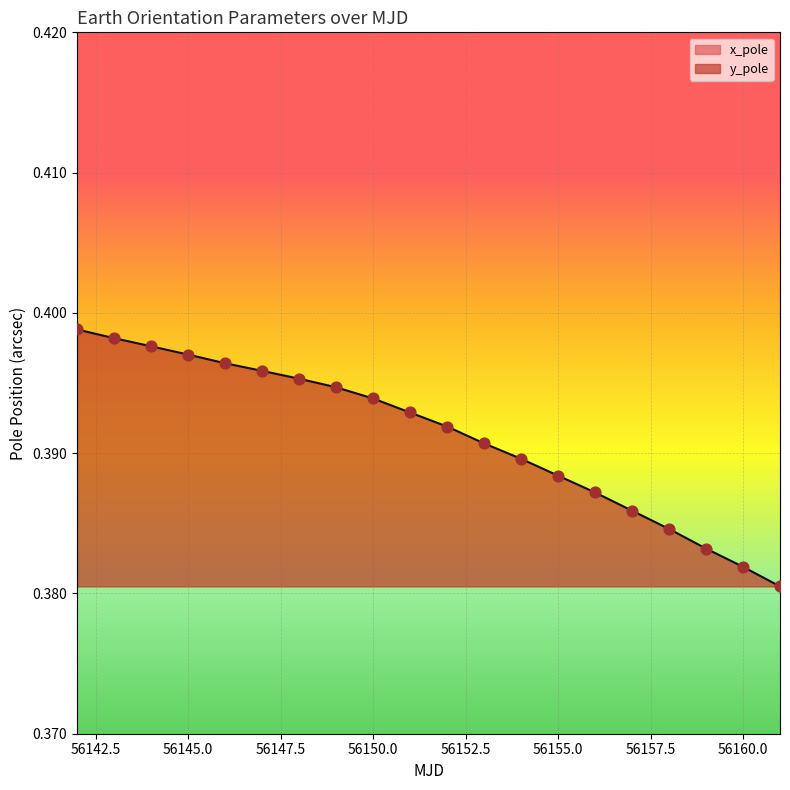

What are all the series names shown in the legend?

x_pole, y_pole